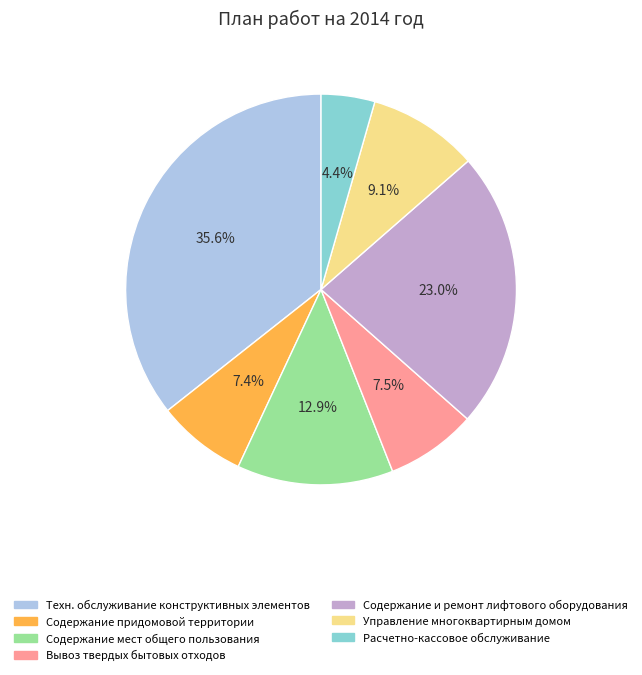

Is there any slice that represents more than half of the pie?

No